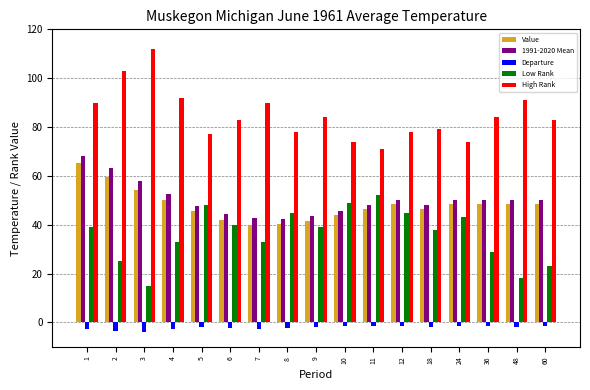

What is the average value of the 1991-2020 Mean series?

50.3